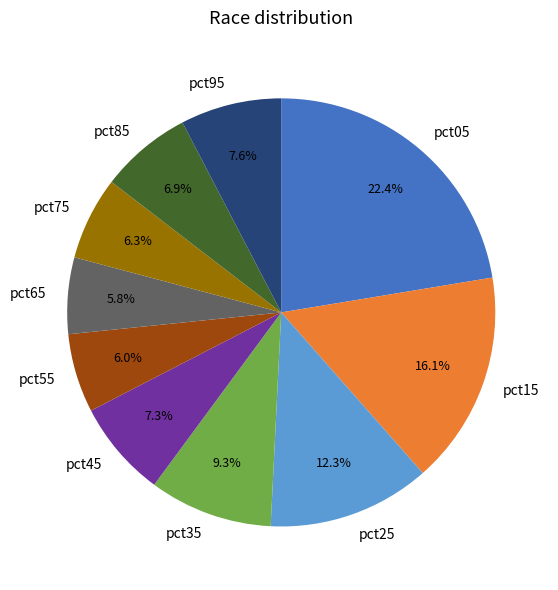

Which slice is the largest?

pct05